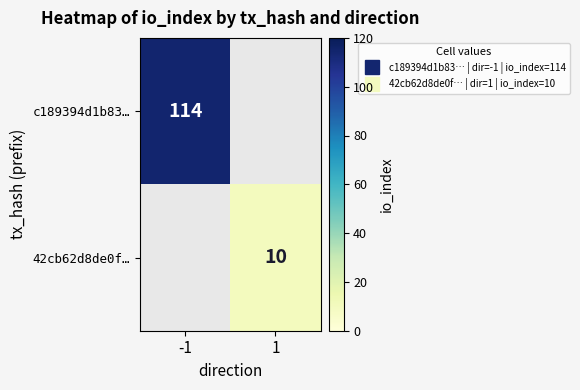

At how many categories does at least one series exceed 29?

1